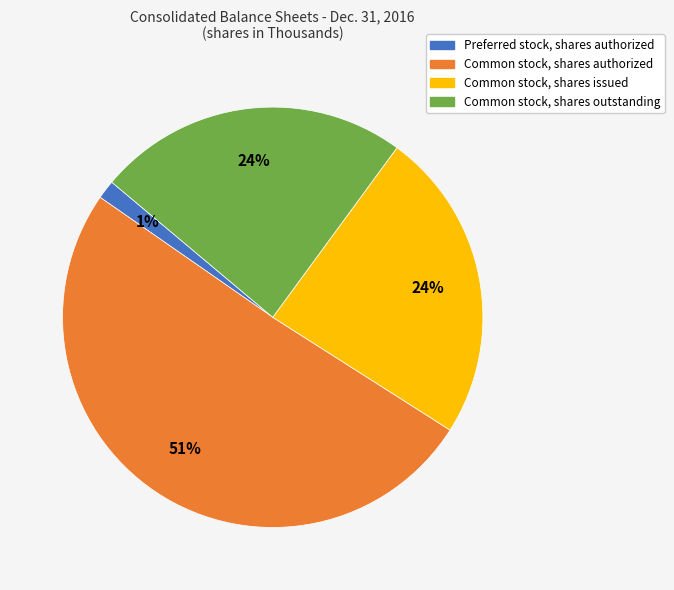

How many slices are in this pie chart?

4